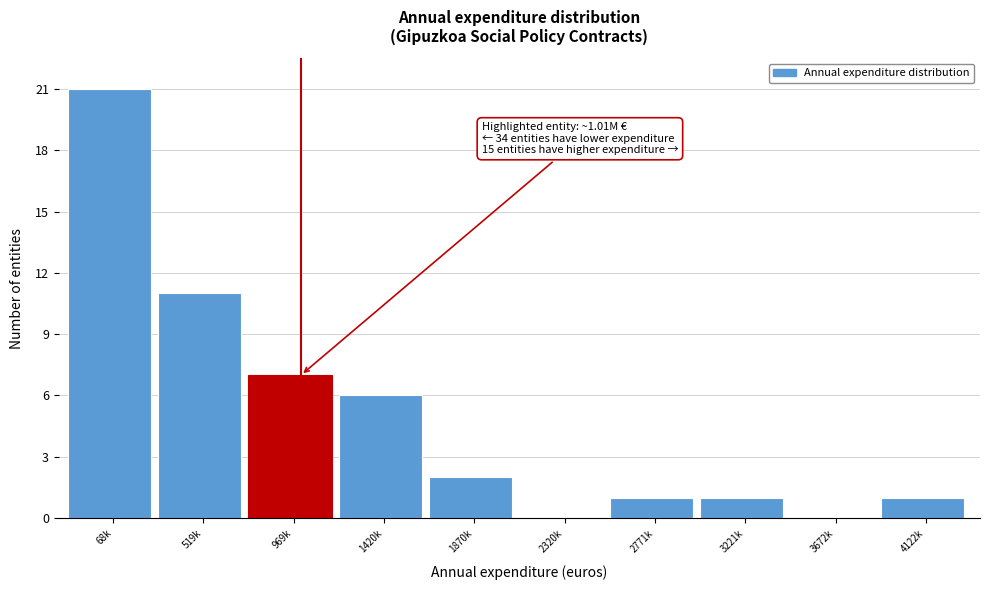

Reading left to right, transcribe all the data shown in this chart.

68k=21	519k=11	969k=7	1420k=6	1870k=2	2320k=0	2771k=1	3221k=1	3672k=0	4122k=1